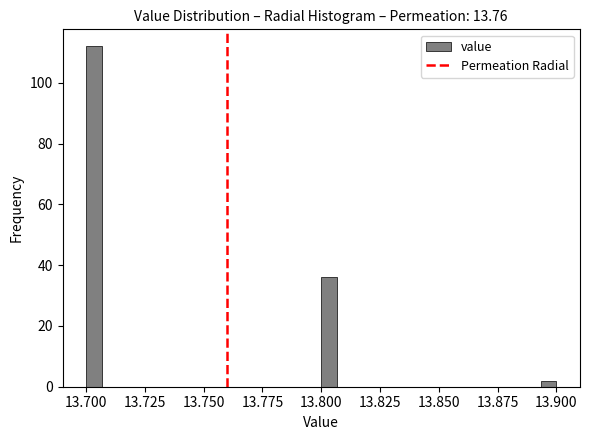

Read against the x-axis, roughly where is the centre of the tallest bar?

13.705